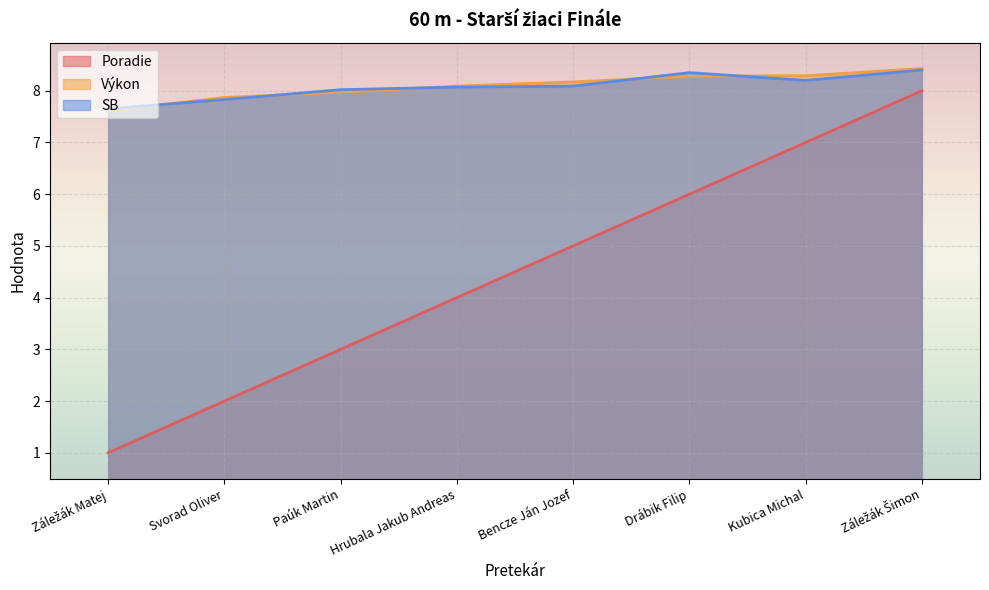

What is the total value across all series at Záležák Šimon?

24.8